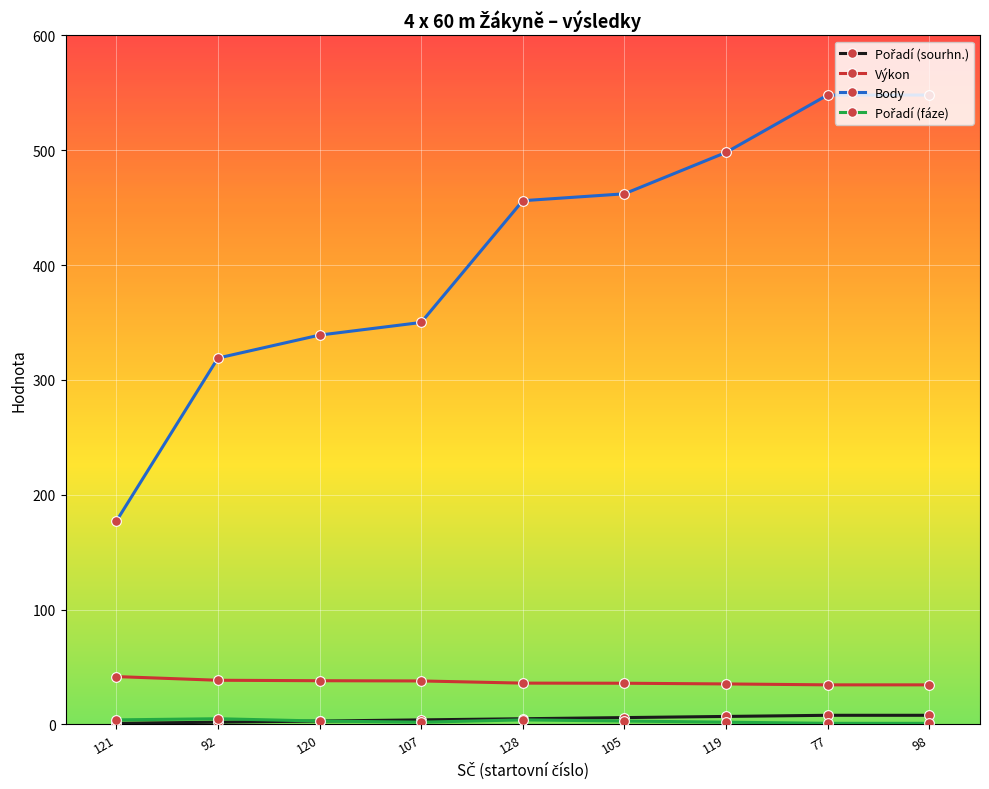

What is the maximum value shown in the chart?

548.0